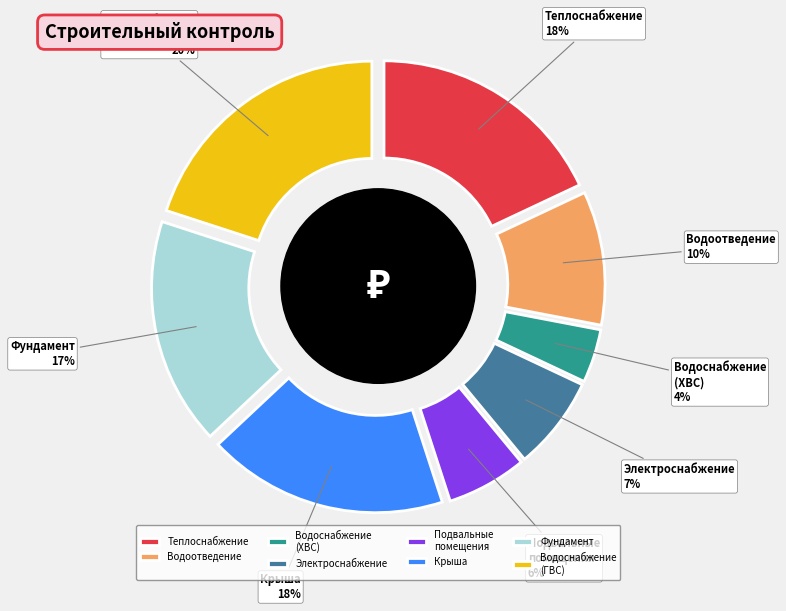

Between Строительный контроль теплоснабжения and Строительный контроль водоотведения, which is larger?

Строительный контроль теплоснабжения